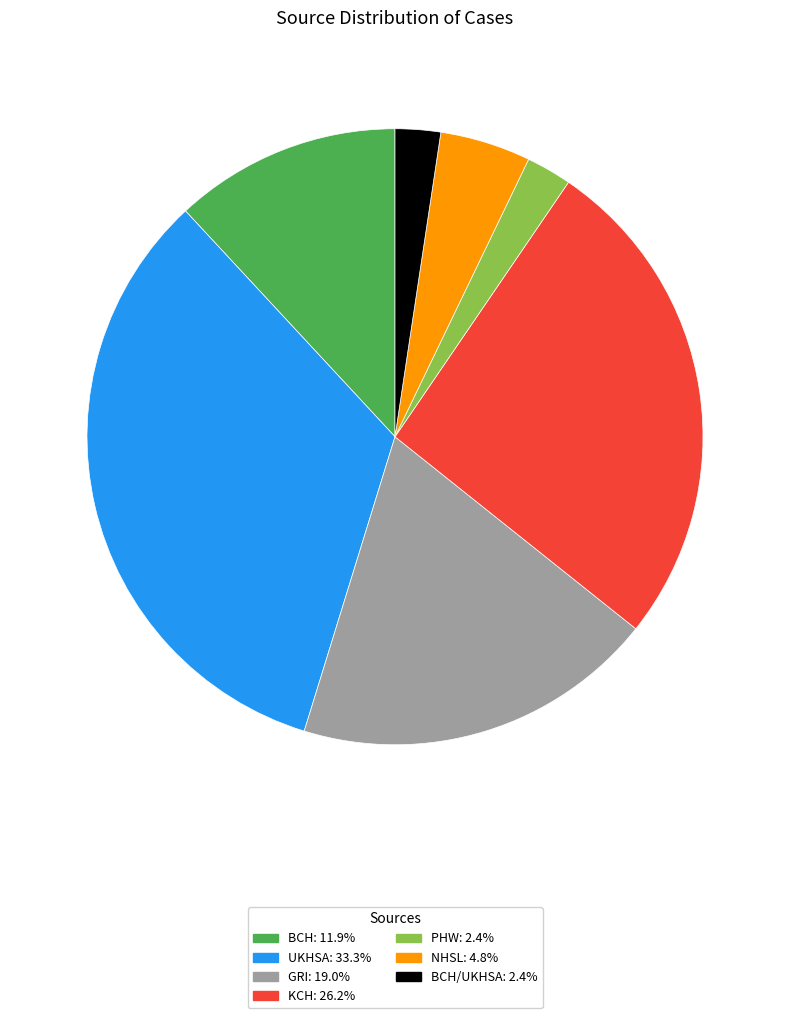

Count the number of slices in the pie.

7